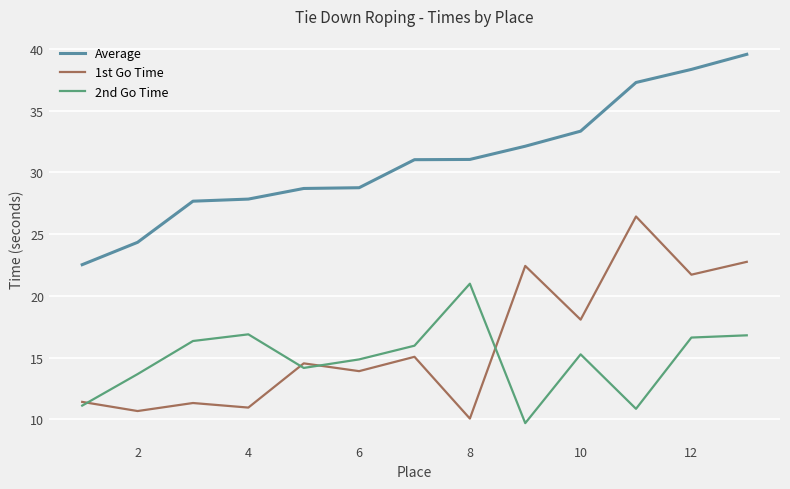

What is the smallest value displayed?

9.7